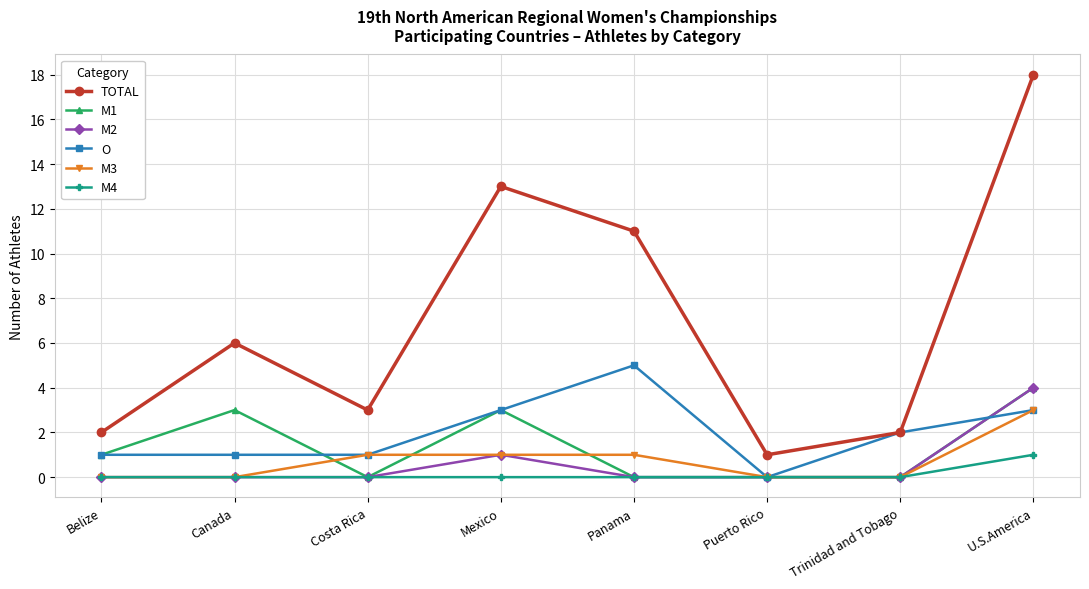

The value of M3 at Canada is 2. True or false?

False